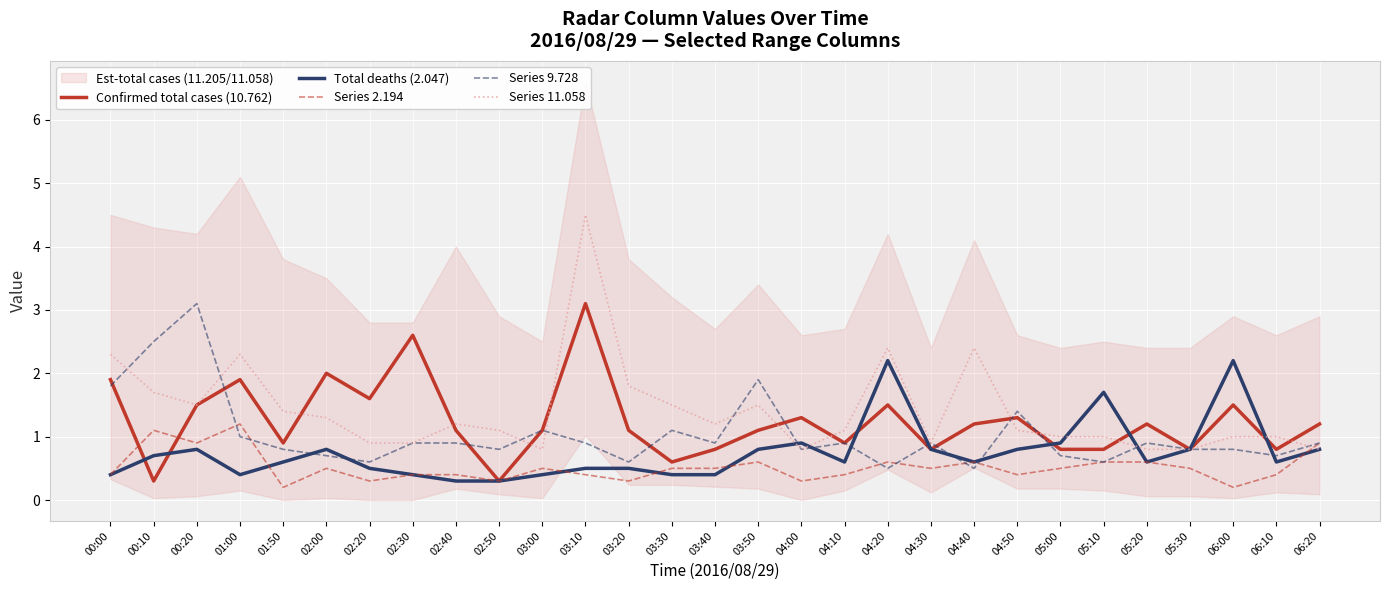

What is the label of the 7th point from the left?

02:20